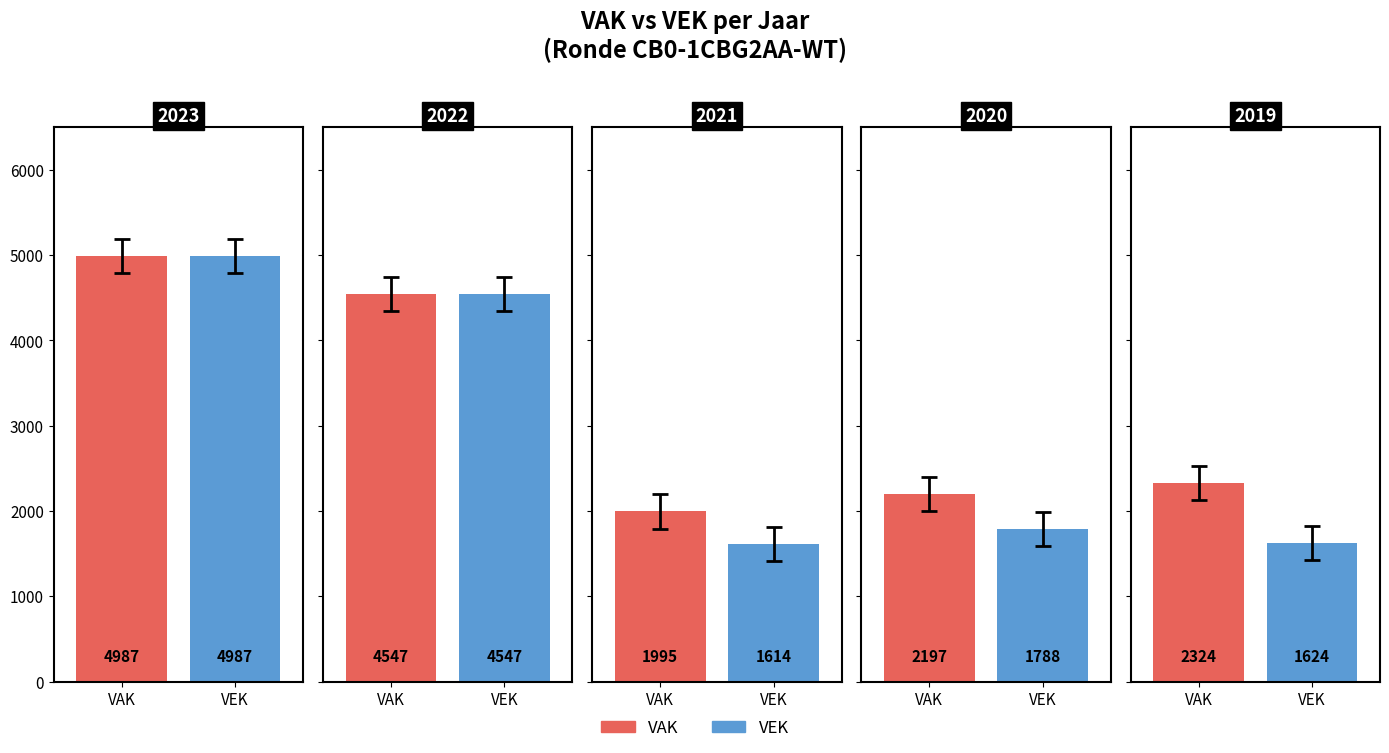

Rank the series by their maximum value, from highest to lowest.

VAK, VEK